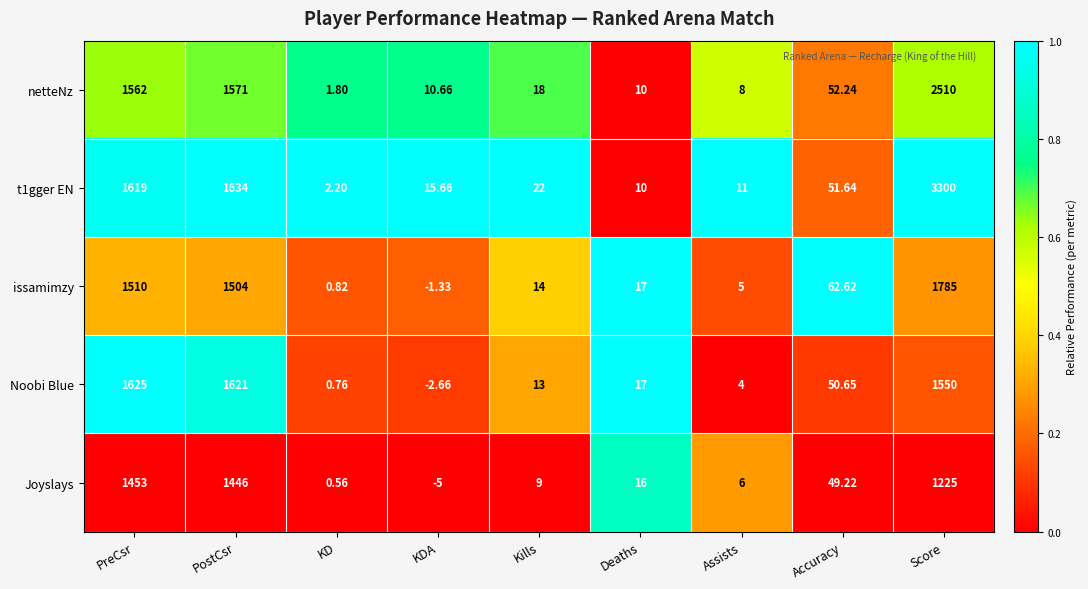

At which category is the sum across all series the highest?

Score